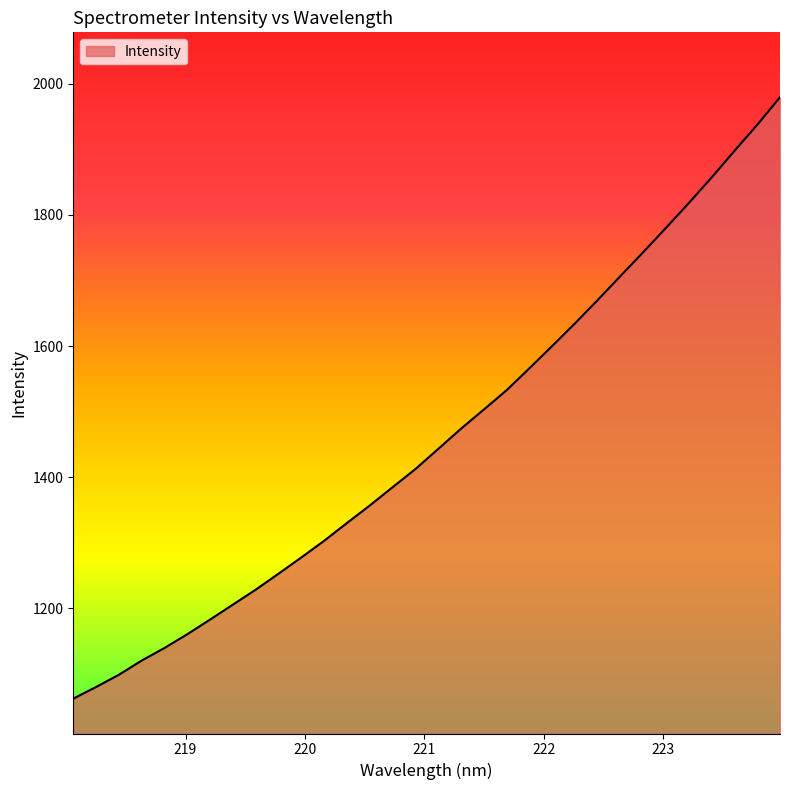

What is the difference between the maximum and minimum values?

917.2